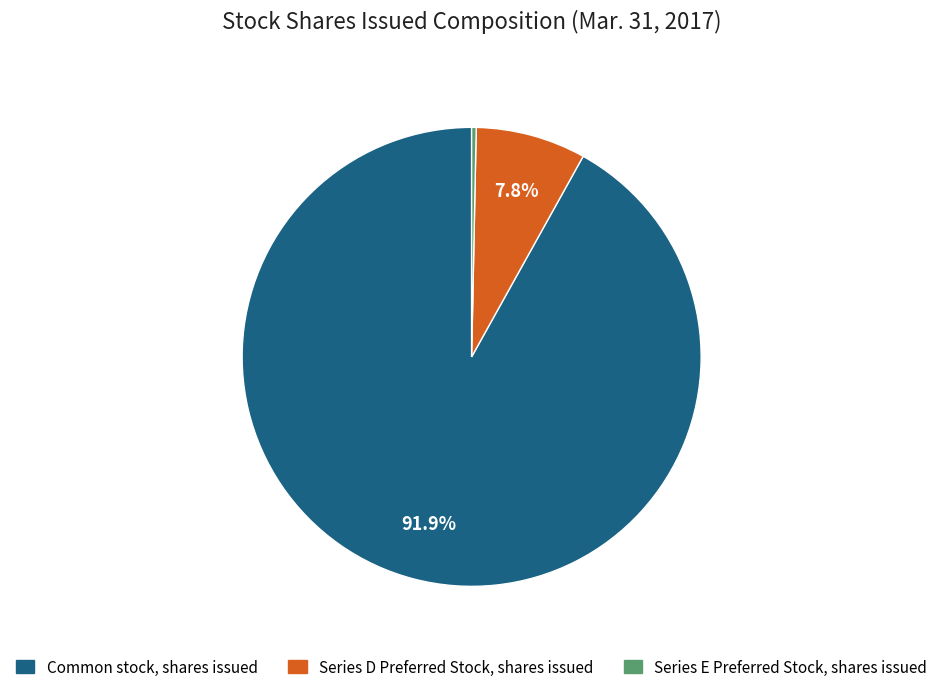

How many segments does this pie chart have?

3